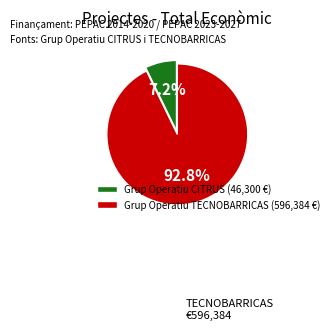

How many segments does this pie chart have?

2